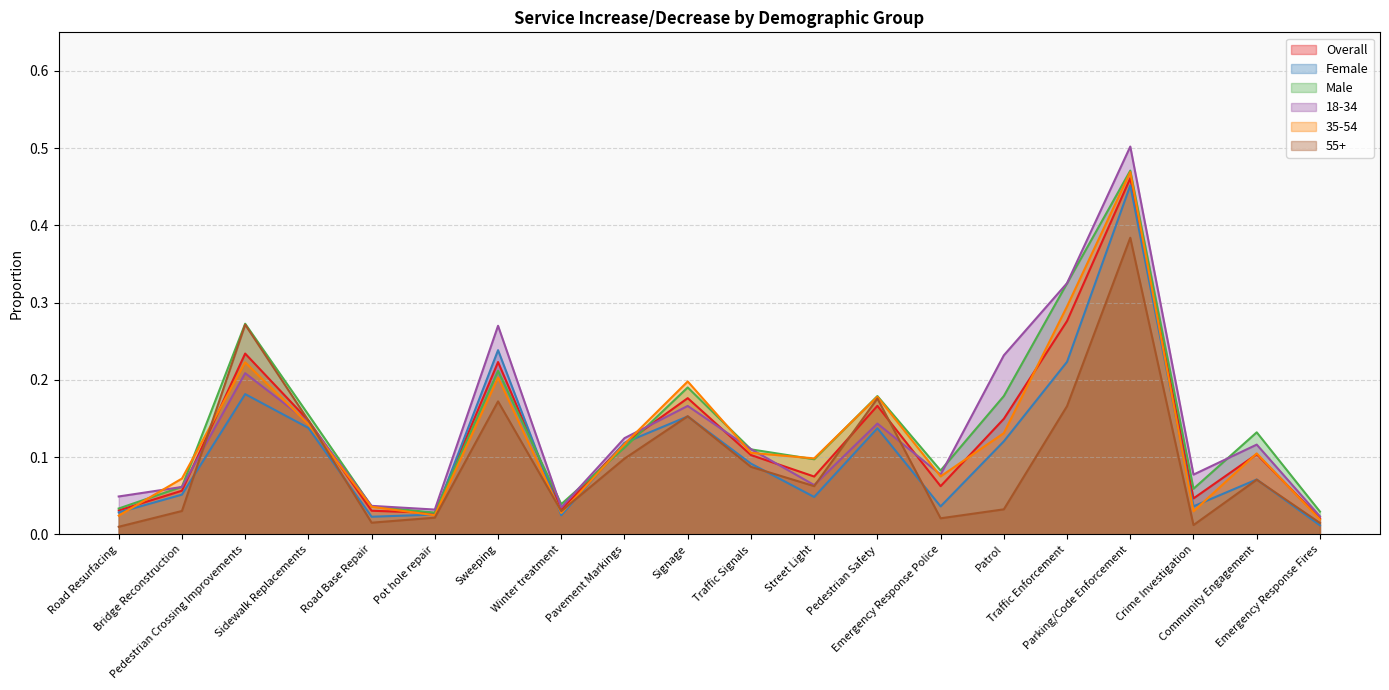

Where do 55+ and 18-34 first cross each other?

Bridge Reconstruction and Pedestrian Crossing Improvements